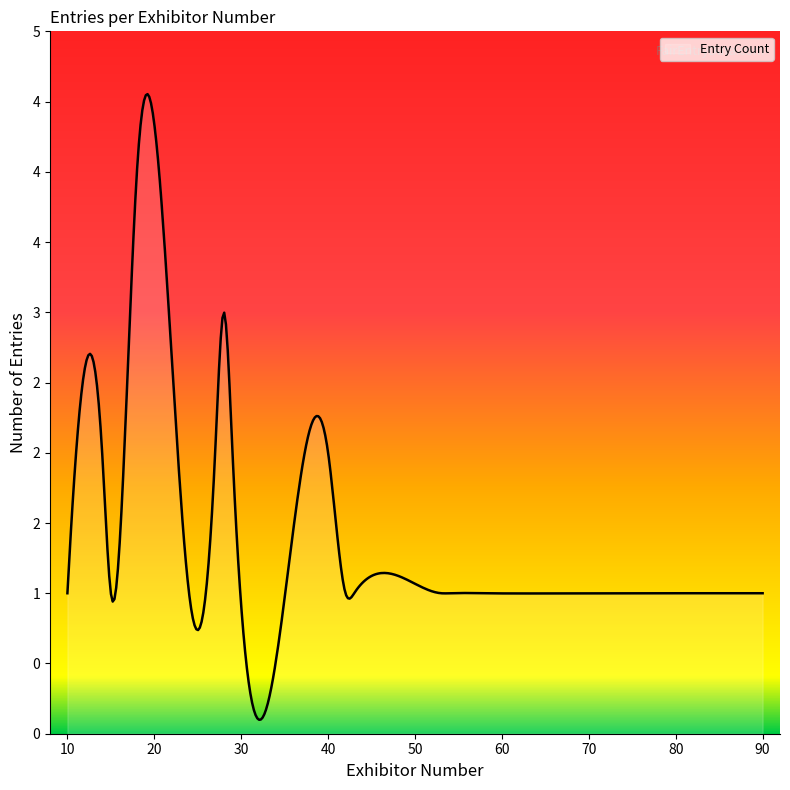

Does the chart have visible grid lines?

No